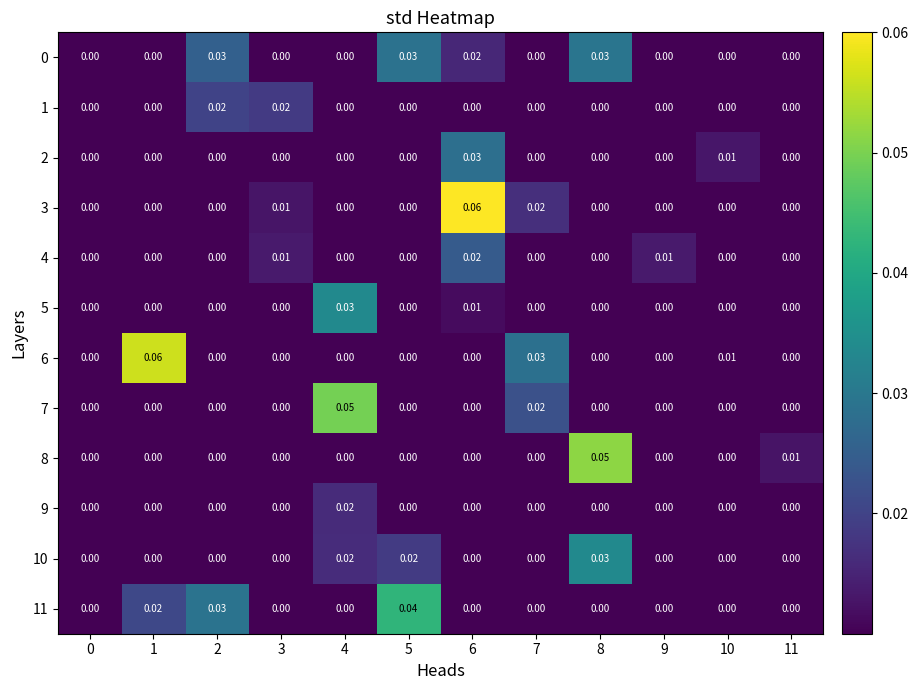

Is the value of 2 at 6 greater than the value of 4 at 5?

Yes